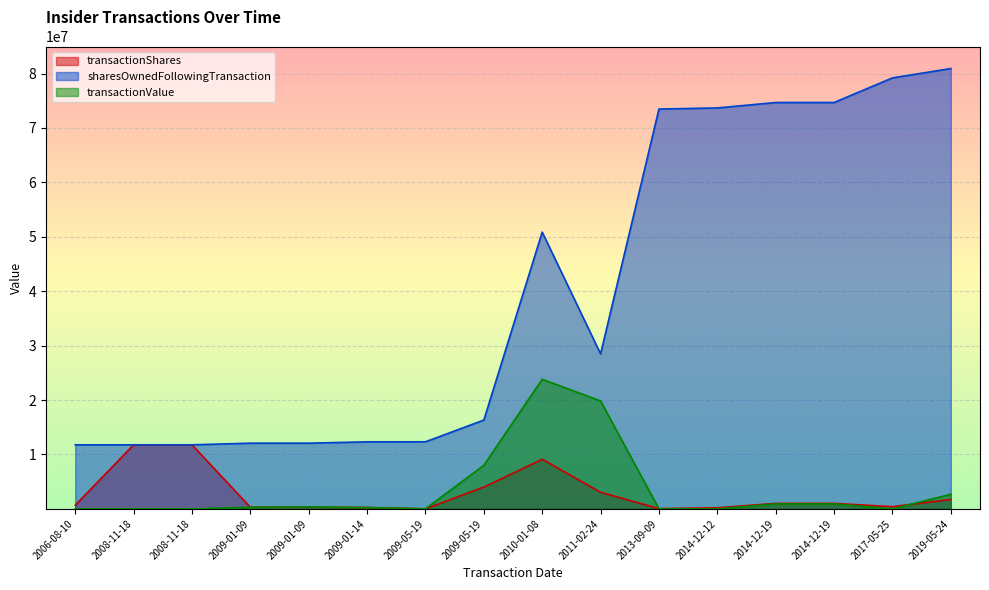

How many interior local valleys does the sharesOwnedFollowingTransaction series have?

1